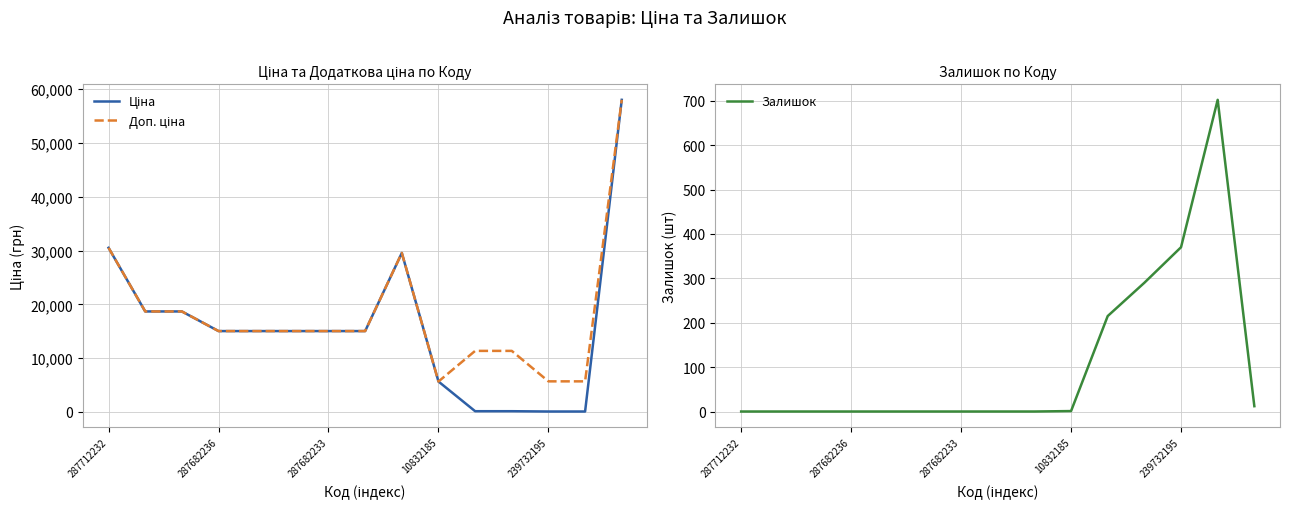

True or false: Залишок has more than 0 points higher than both neighbors.

True